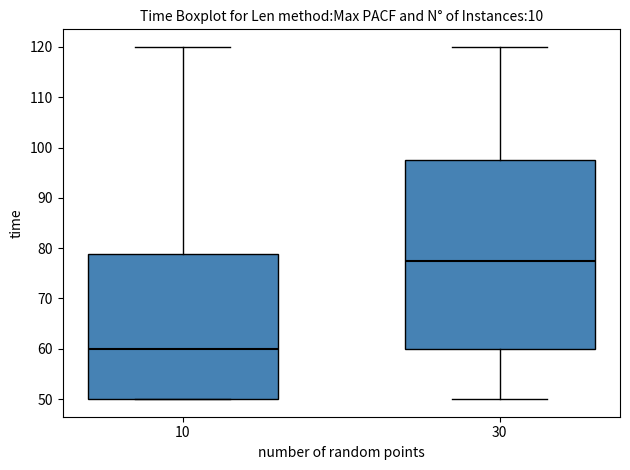

Where does the upper whisker of the box at x = 10 end on the y-axis? The values are not printed on the chart, so give them approximately, as read against the axis.

120